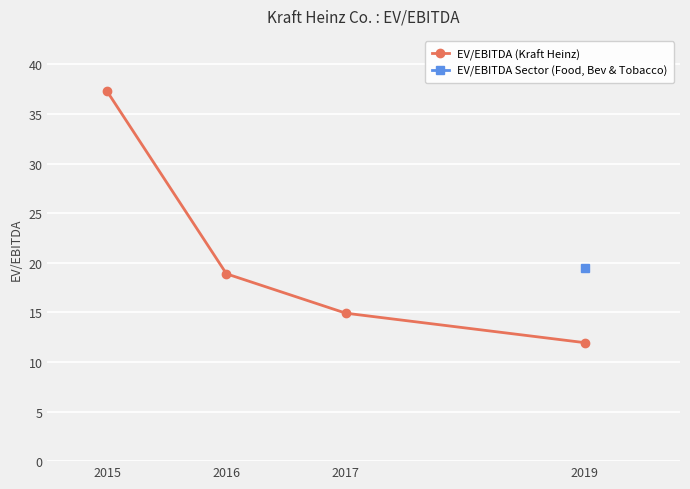

Where does the data first go above 18?

2015